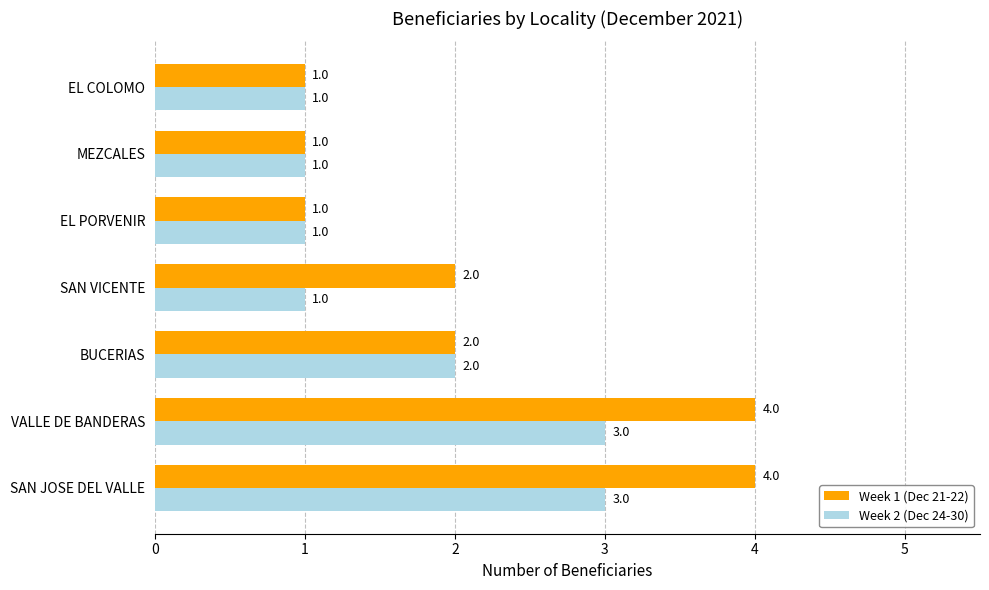

What is the greatest value displayed?

4